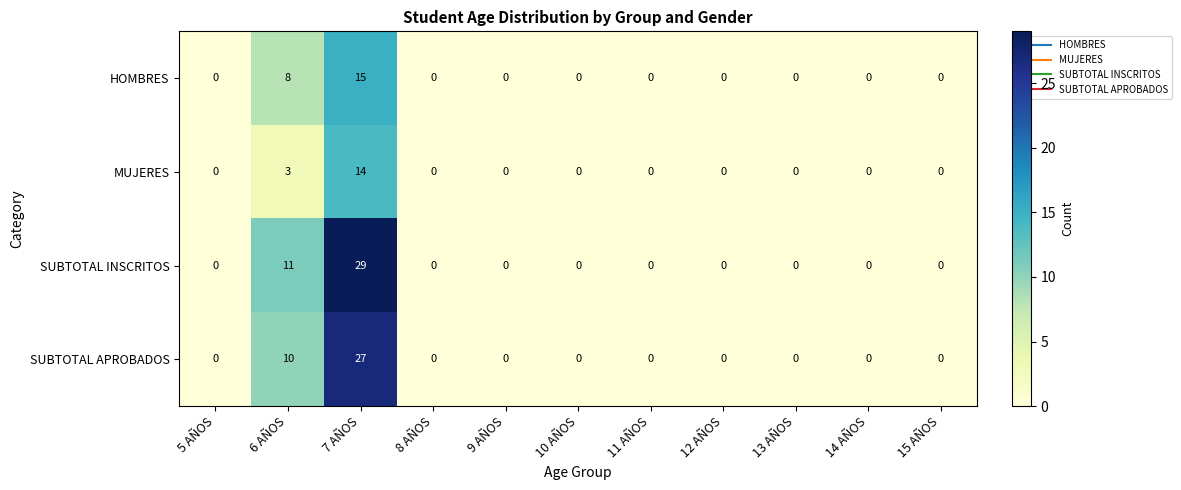

What is the average value of the SUBTOTAL APROBADOS series?

3